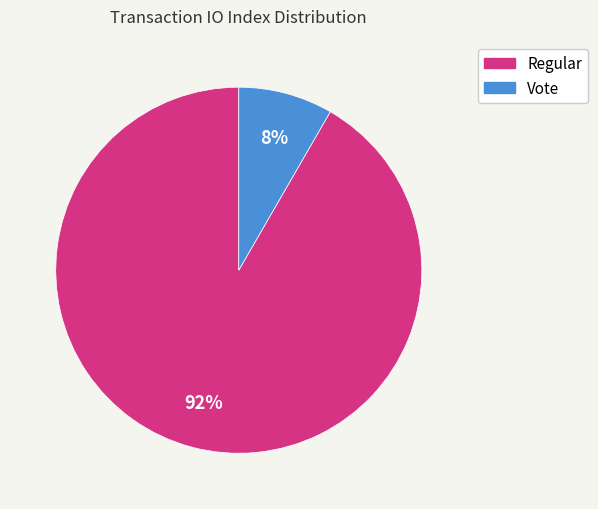

To the nearest percent, what is the average slice percentage?

50%